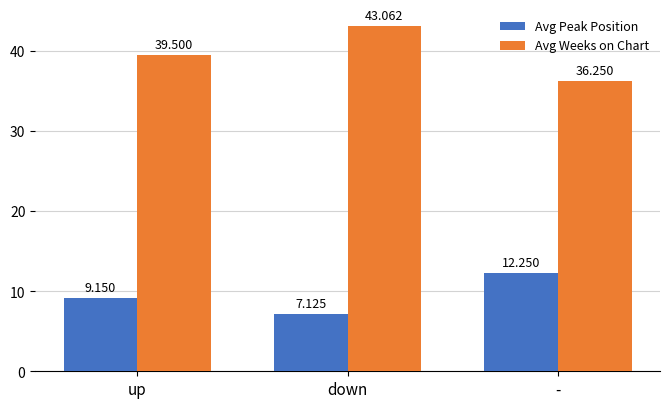

List the labels in order of Avg Weeks on Chart value, largest first.

down, up, -